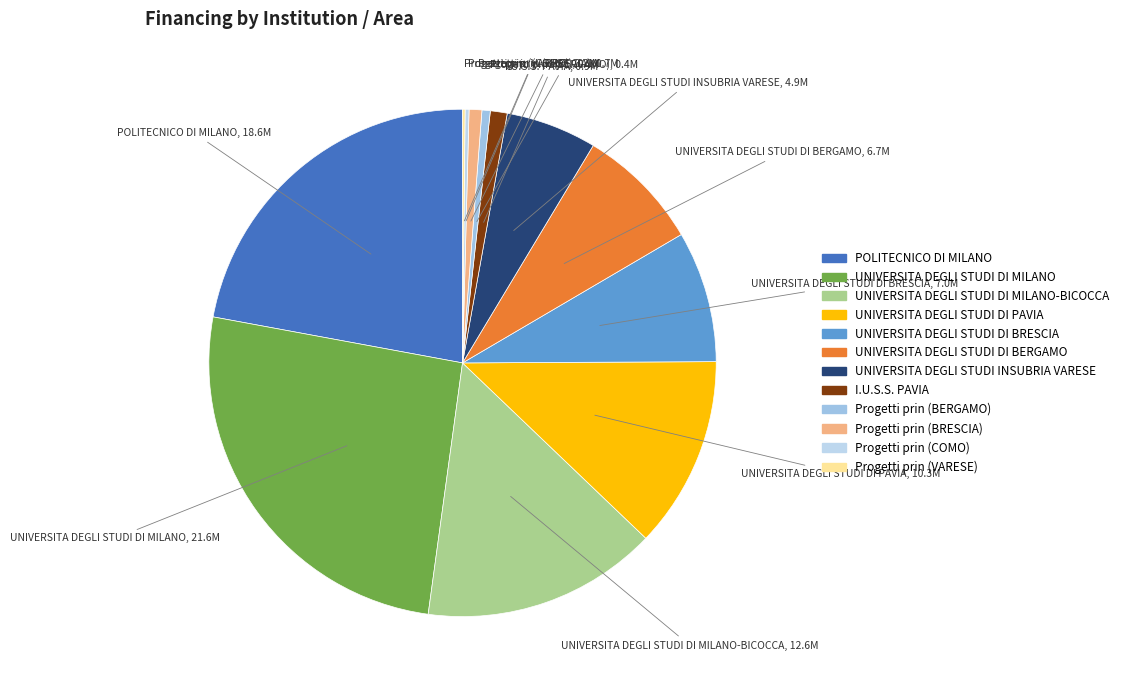

To the nearest percent, what is the difference between the largest and smallest slice percentages?

26%